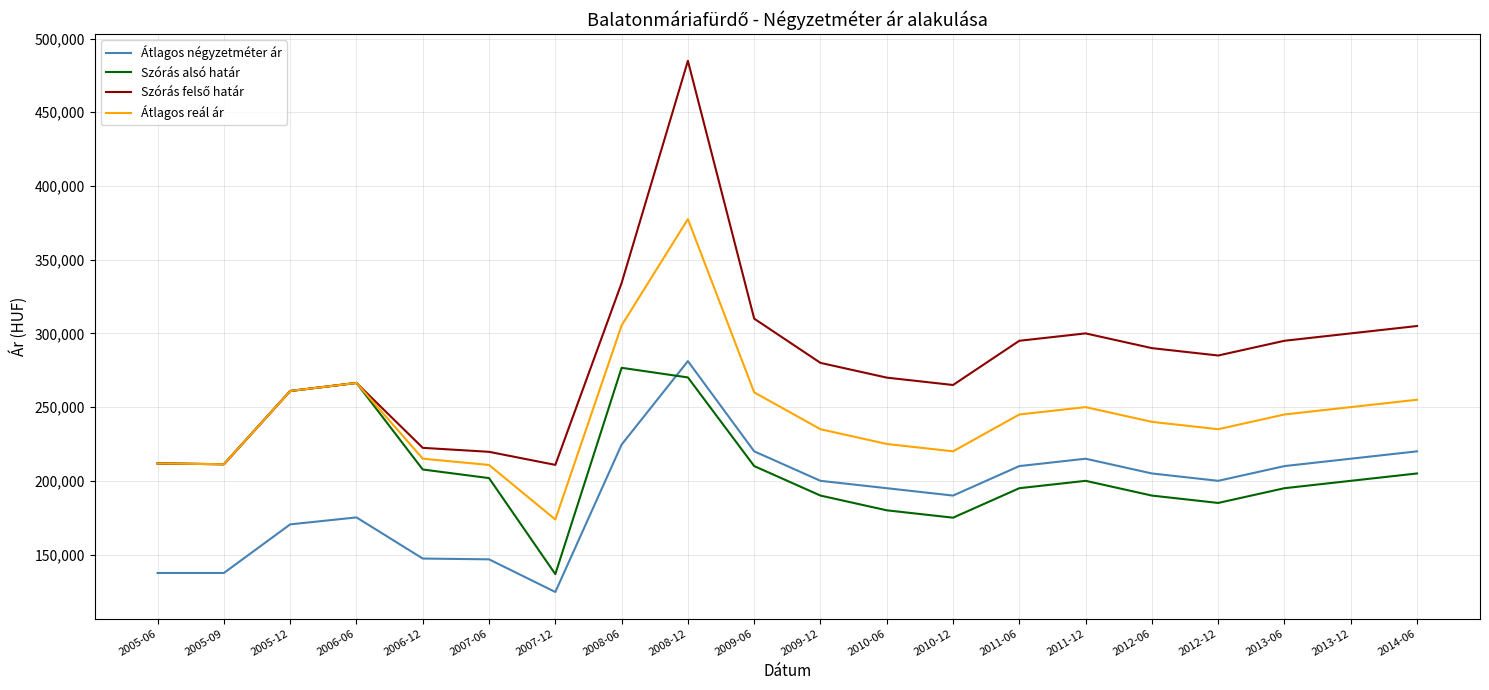

Where is the first local maximum for Szórás alsó határ?

2006-06